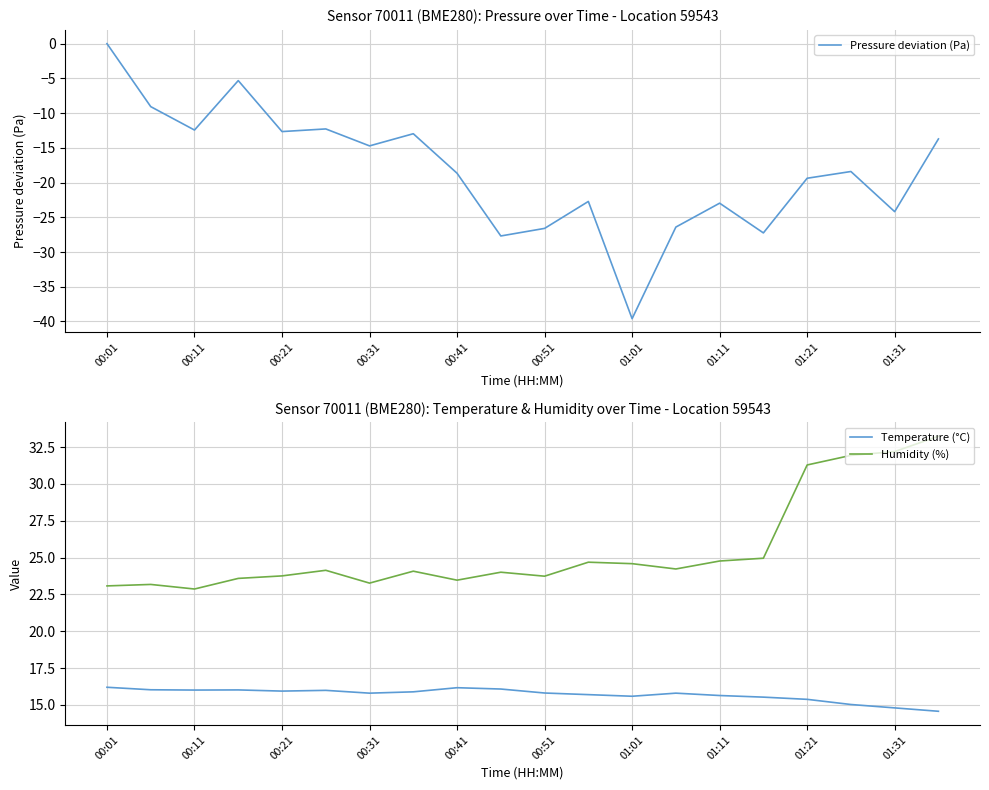

True or false: Pressure deviation (Pa) has more than 1 interior local peaks.

True